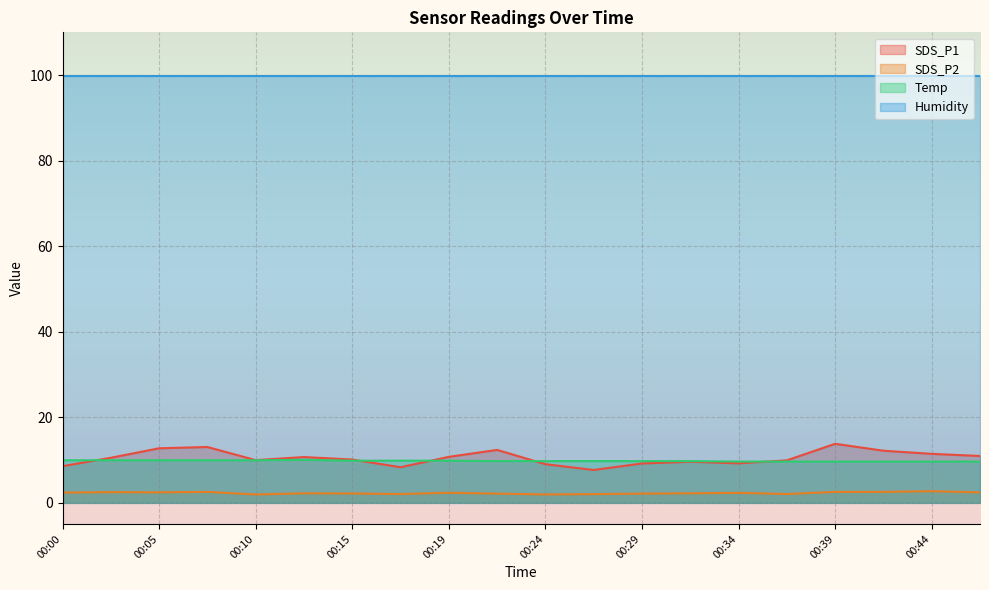

What is the total value across all series at 00:44?

123.6